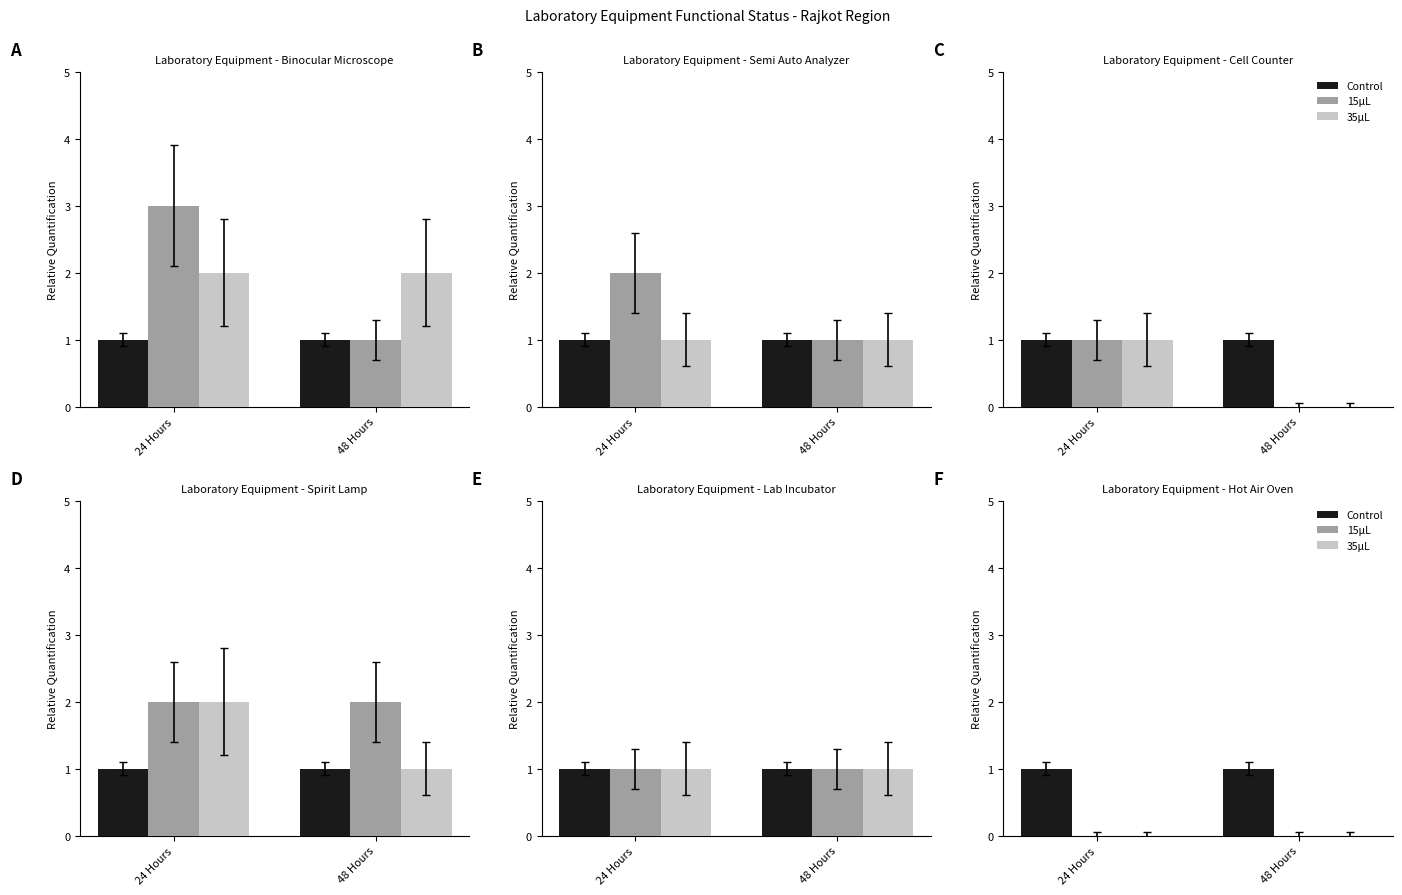

Where is 15uL nearest to the value 0?

24 Hours